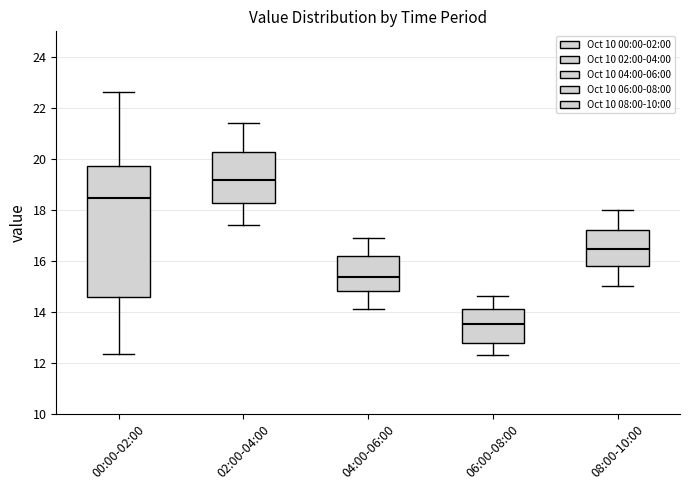

Reading left to right, transcribe this box plot: for each box, give where its median line is, the range the box spans, and where its two whiskers end, as read against the y-axis. The values are not printed on the chart, so give them approximately, as read against the axis.

00:00-02:00: median 18.4, box 14.6 to 19.8, whiskers 12.4 to 22.6
02:00-04:00: median 19.2, box 18.2 to 20.2, whiskers 17.4 to 21.4
04:00-06:00: median 15.4, box 14.8 to 16.2, whiskers 14.2 to 17.0
06:00-08:00: median 13.6, box 12.8 to 14.2, whiskers 12.4 to 14.6
08:00-10:00: median 16.4, box 15.8 to 17.2, whiskers 15.0 to 18.0